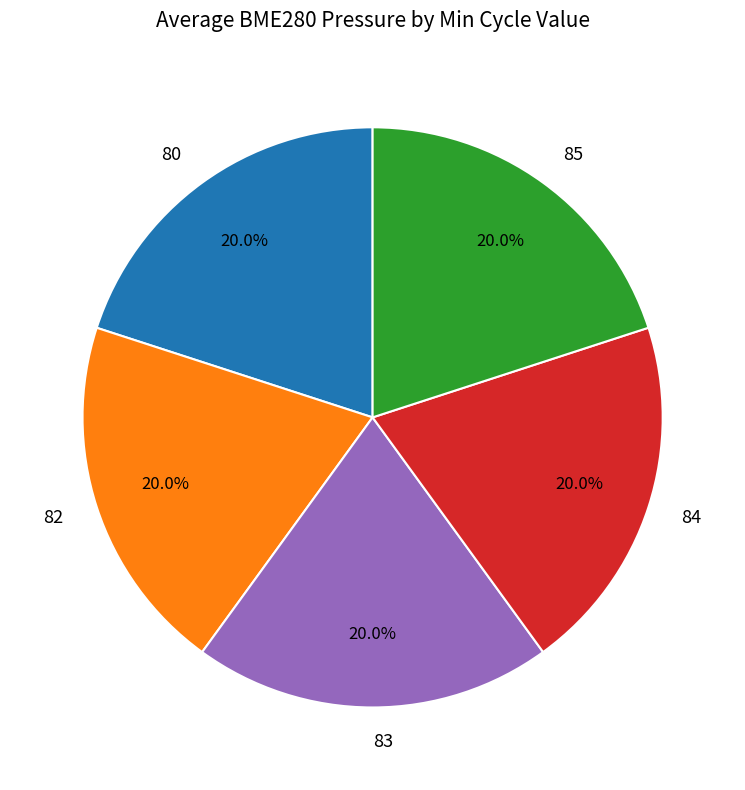

Approximately how many times larger is the value at 80 compared to 83?

1.0